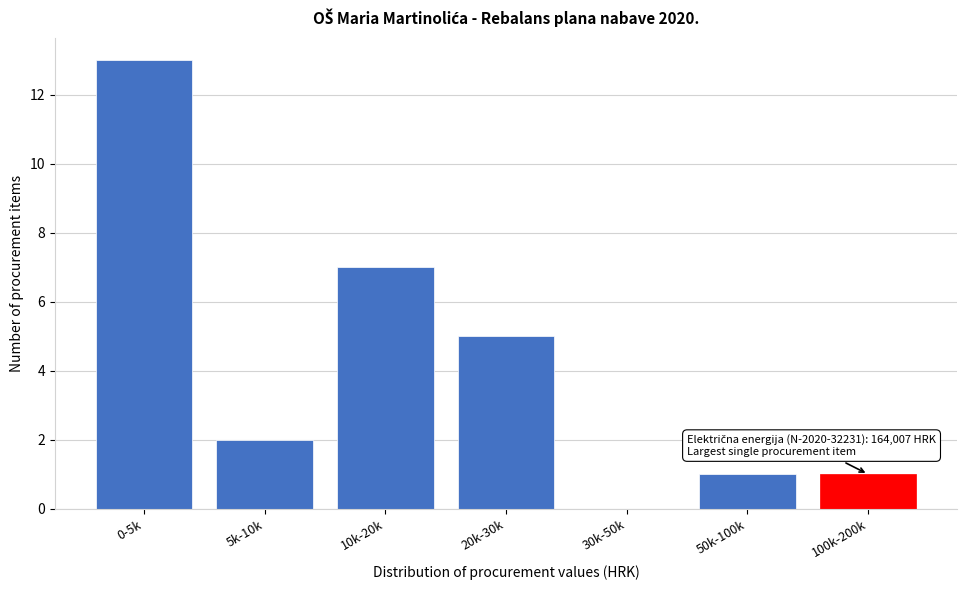

Reading left to right, what are all the values shown in this chart?

0-5k=13	5k-10k=2	10k-20k=7	20k-30k=5	30k-50k=0	50k-100k=1	100k-200k=1